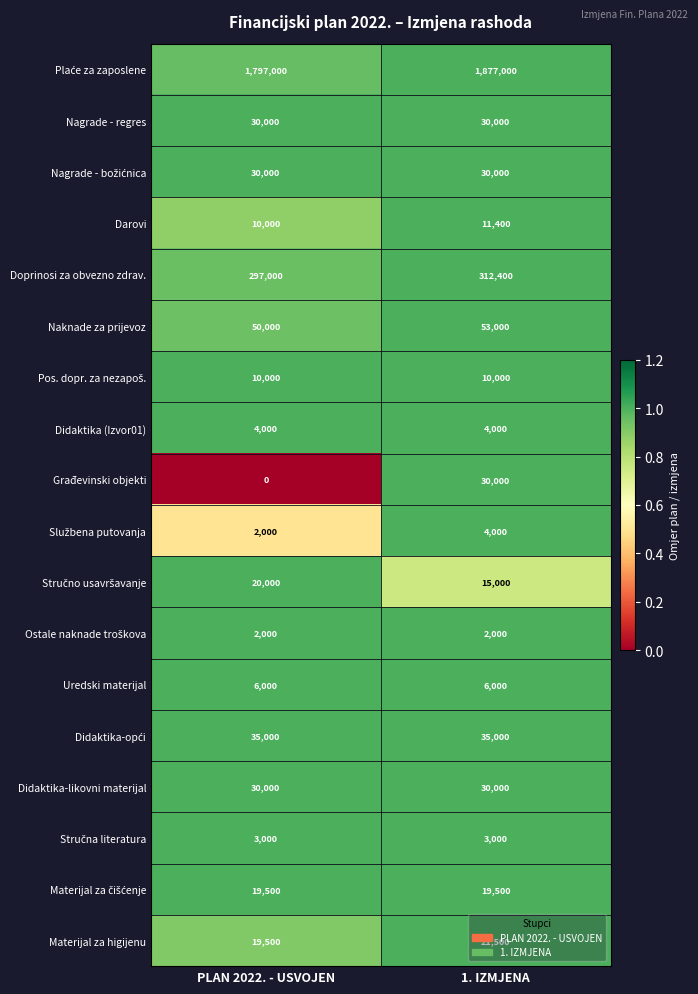

What is the sum of all Didaktika-likovni materijal values?

60000